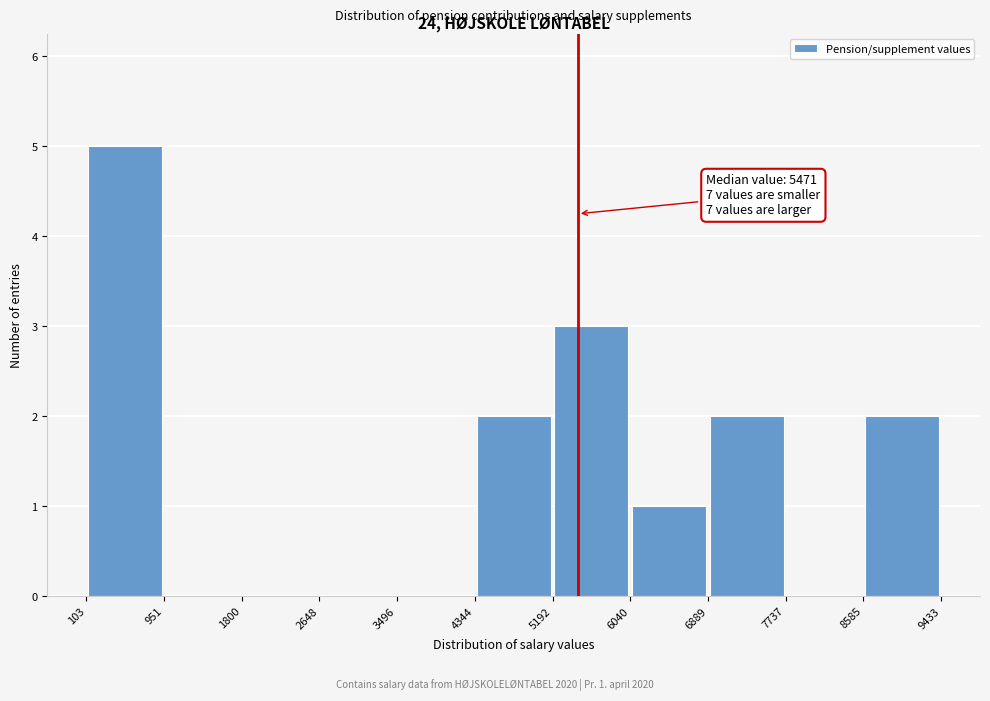

Which range on the x-axis has the tallest bar?

103 to 951